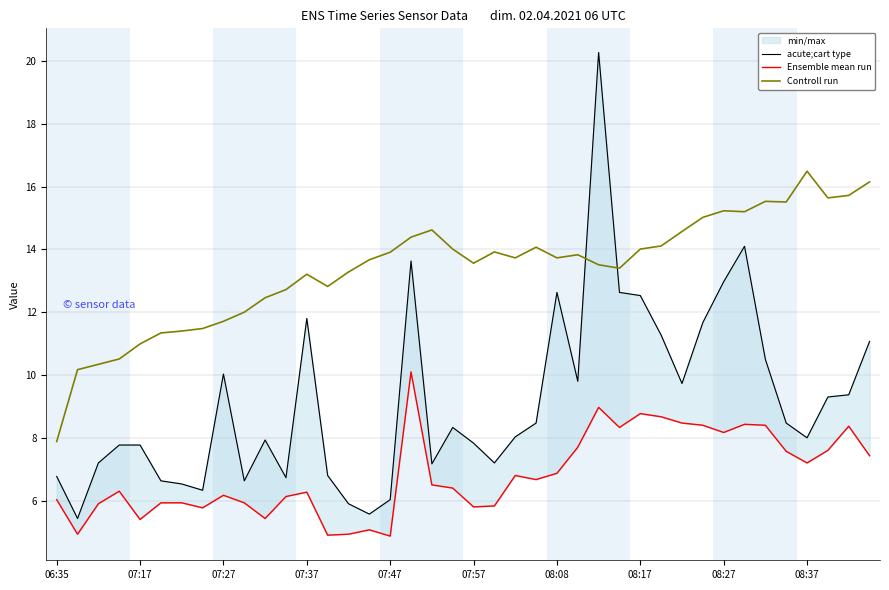

Which series changed the most between 14 and 22?

acute;cart type